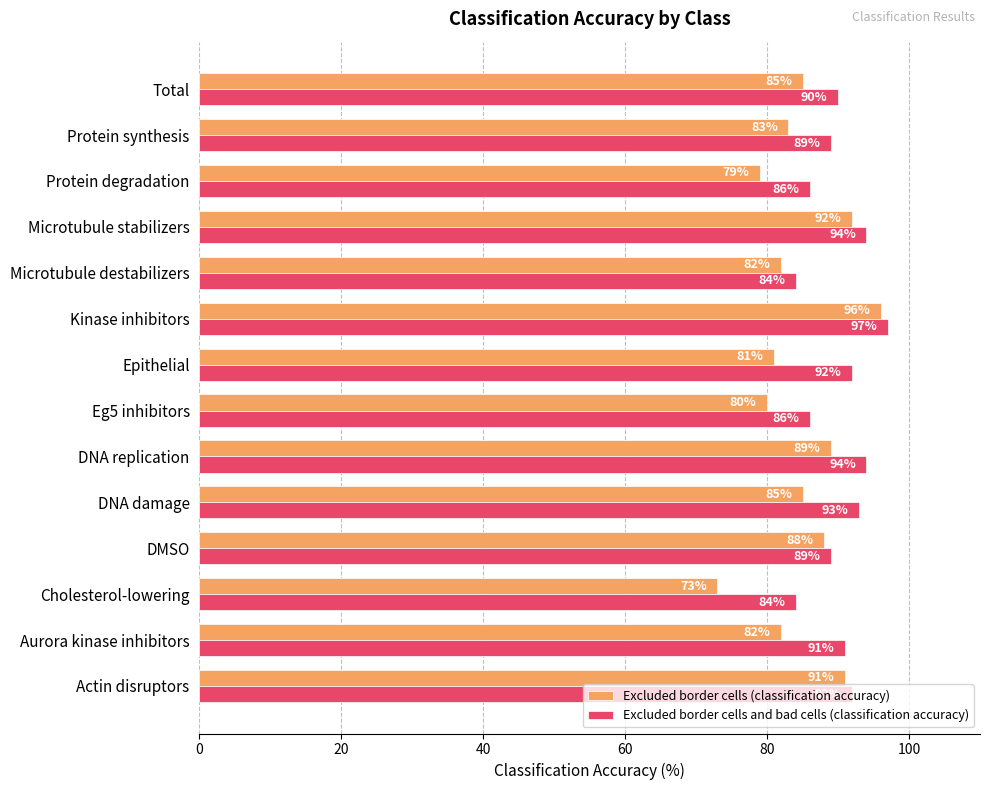

At which category is the sum across all series the highest?

Kinase inhibitors